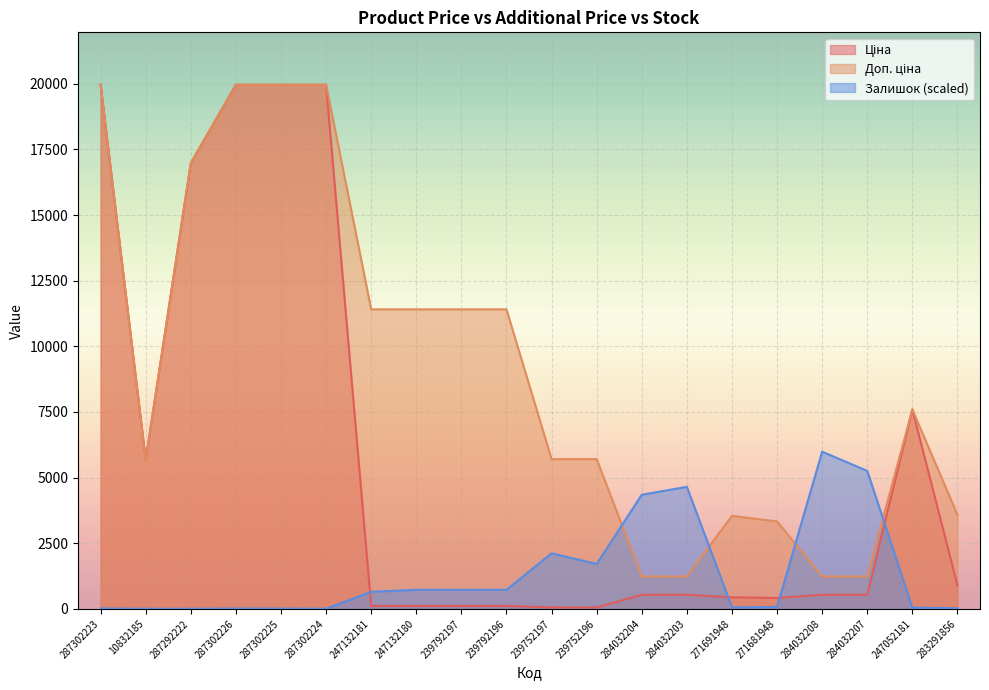

Which series has the widest spread of values?

Ціна